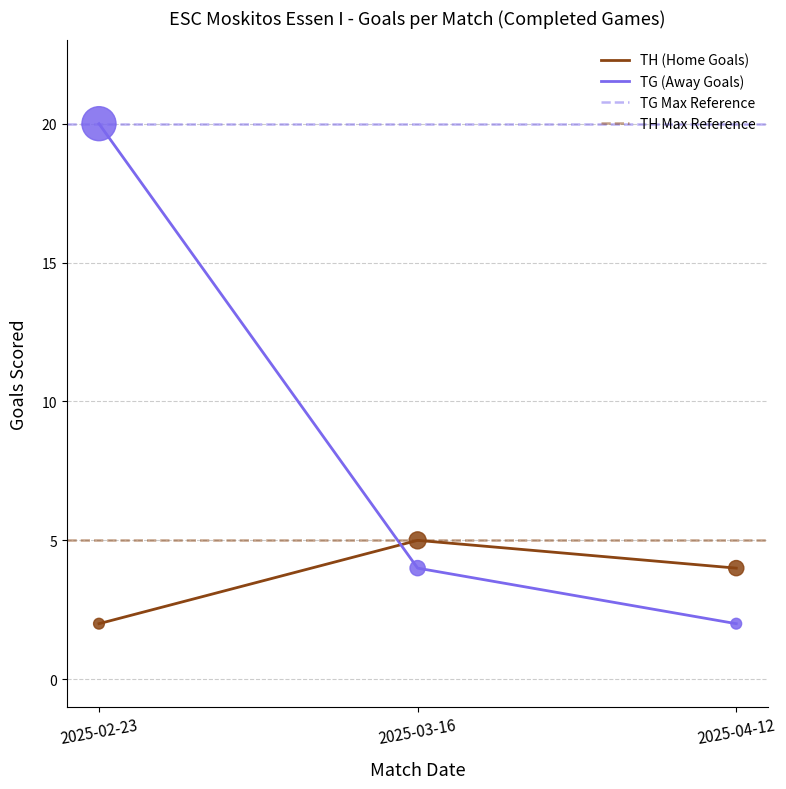

Which series has the largest Y range (max minus min)?

TG (Away Goals)